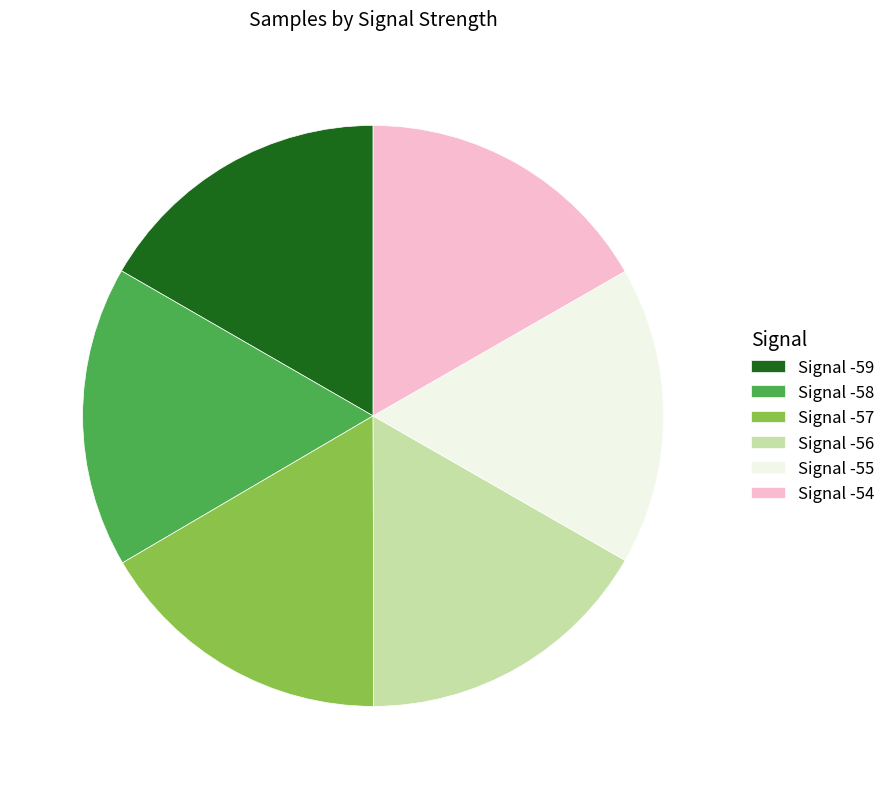

Is there any slice that represents more than half of the pie?

No